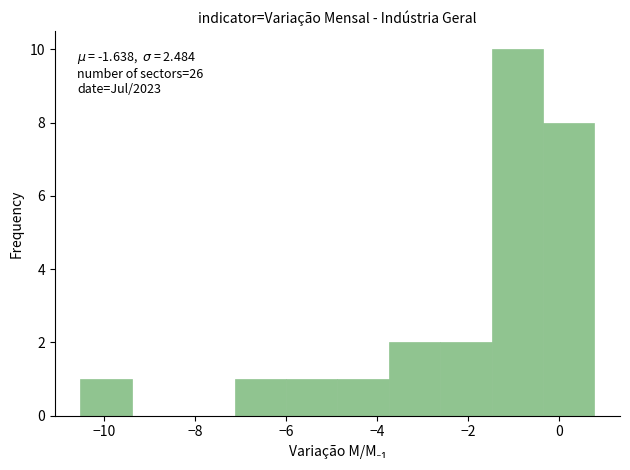

Over which range of the x-axis is the bar tallest?

-1.4 to -0.4